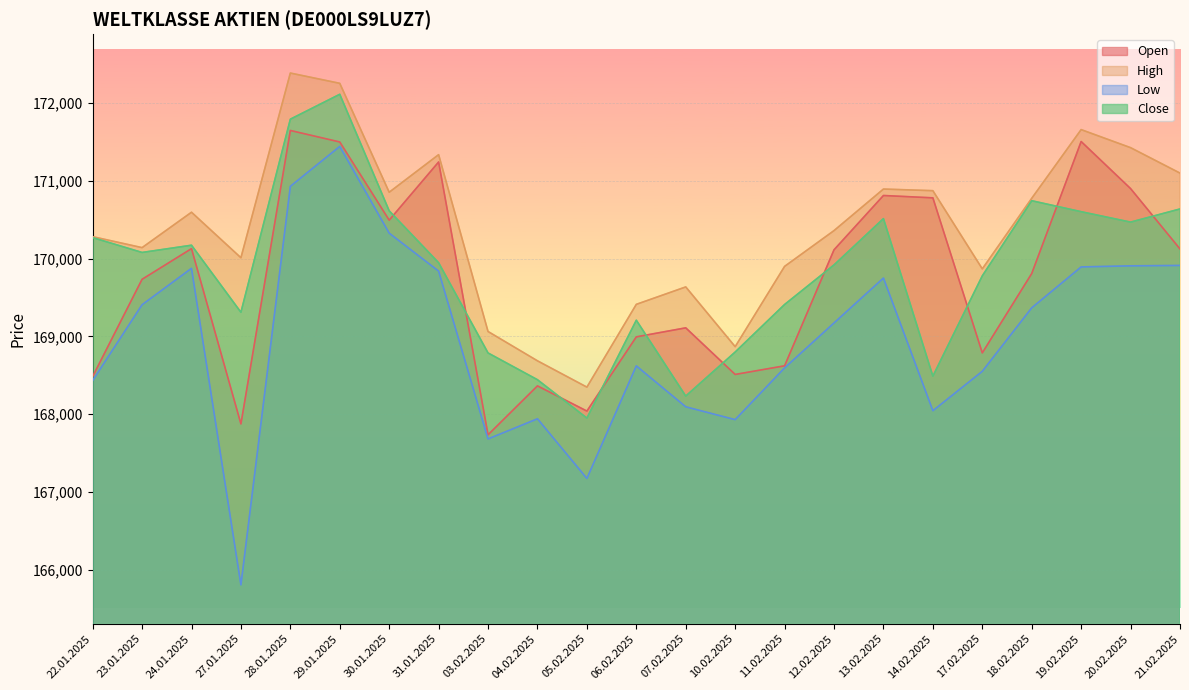

Between 29.01.2025 and 12.02.2025, which is larger?

29.01.2025